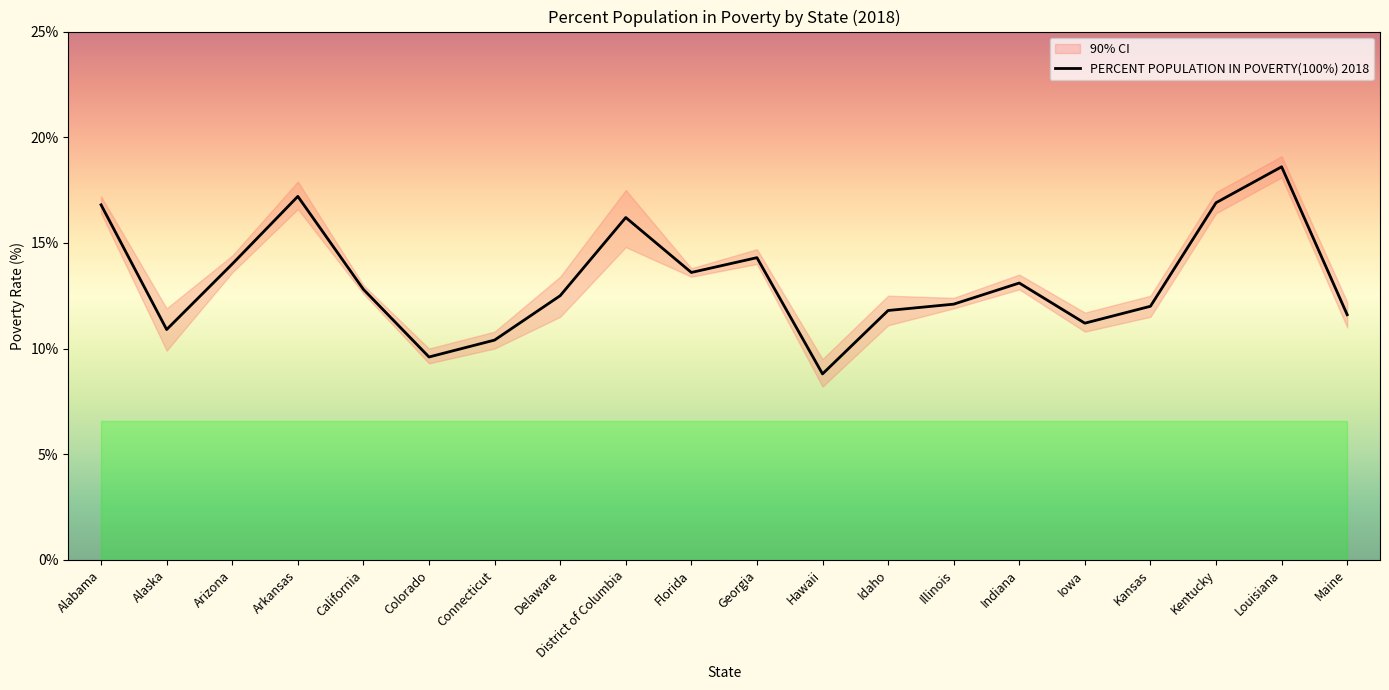

At how many categories does at least one series exceed 16?

5